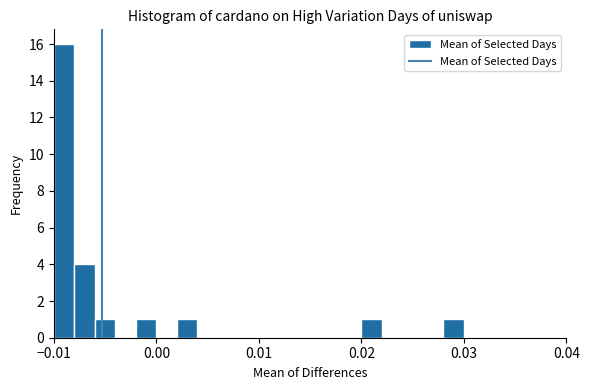

Around what value on the x-axis is the tallest bar? Give the approximate position of its centre, as read against the axis.

-0.009